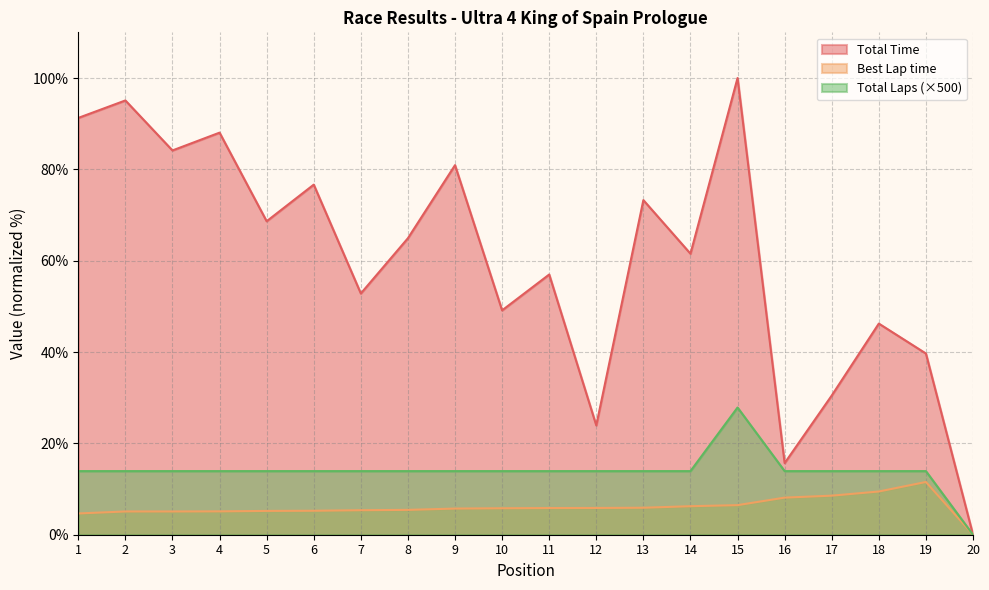

Is it true that Total Time equals 100.0 at 15?

True